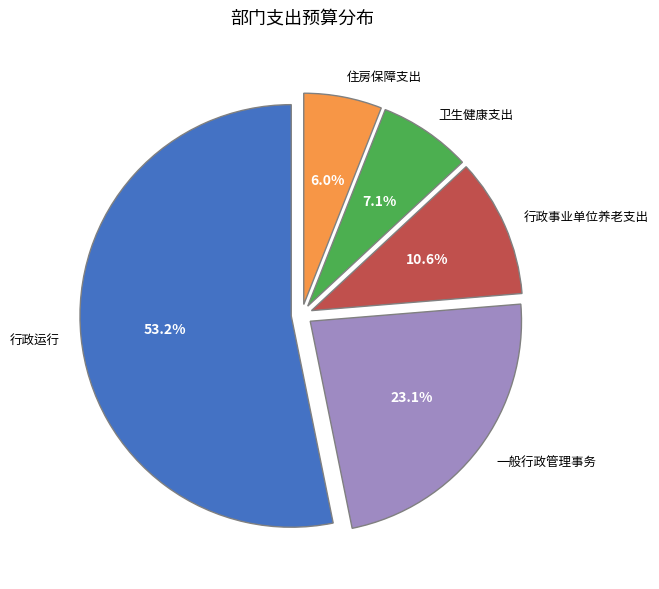

Count the number of slices in the pie.

5